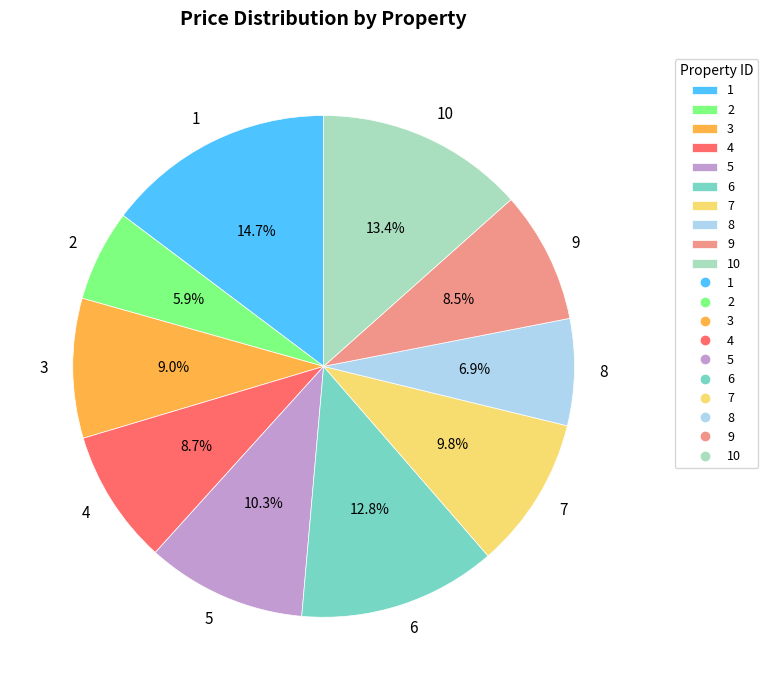

To the nearest percent, what is the difference between the 6 and 4 slice percentages?

4%